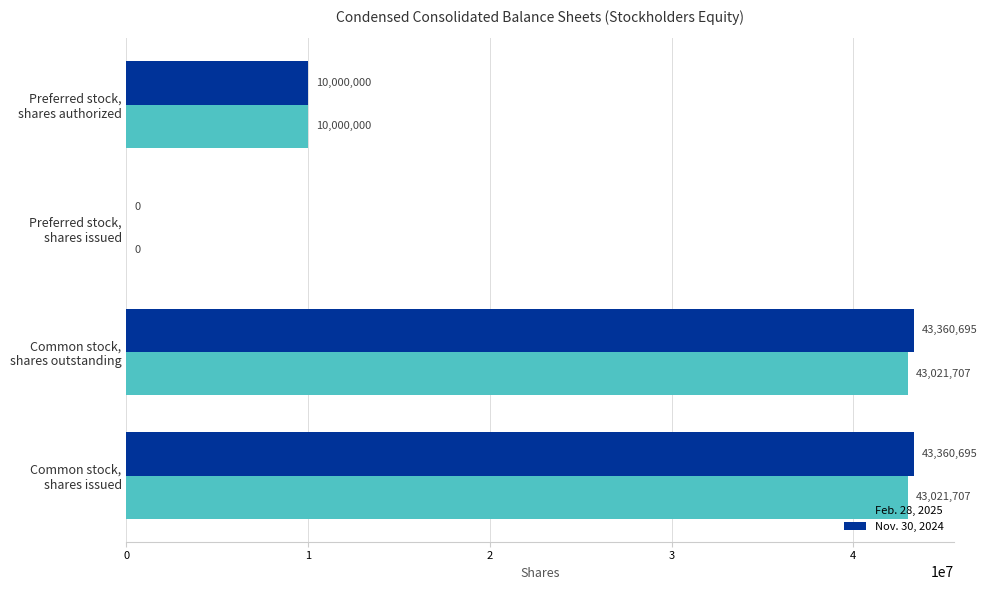

What is the greatest value displayed?

43360695